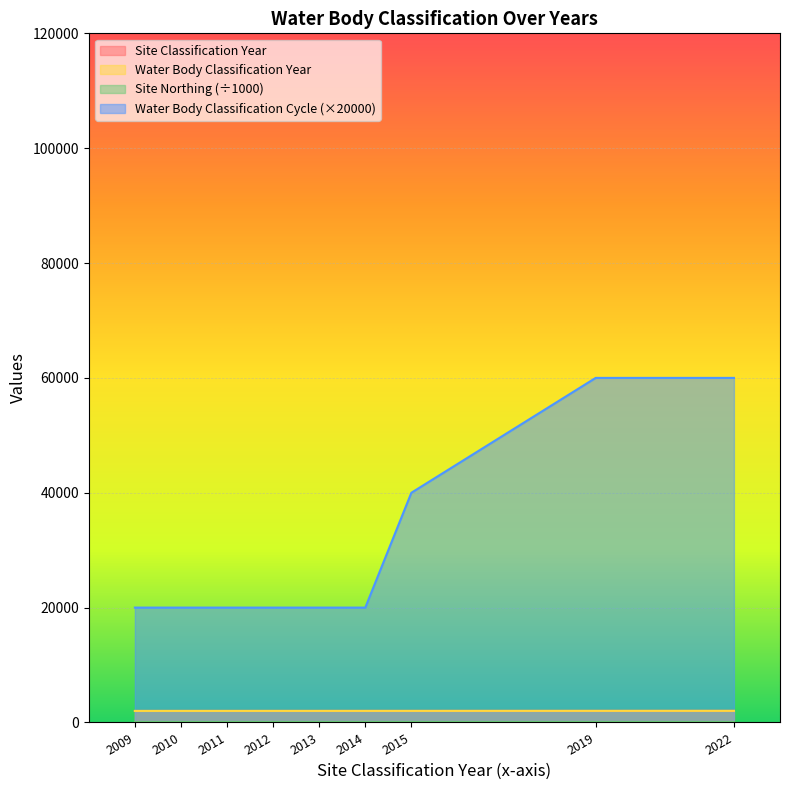

At which label is Site Classification Year closest to 2015?

2015